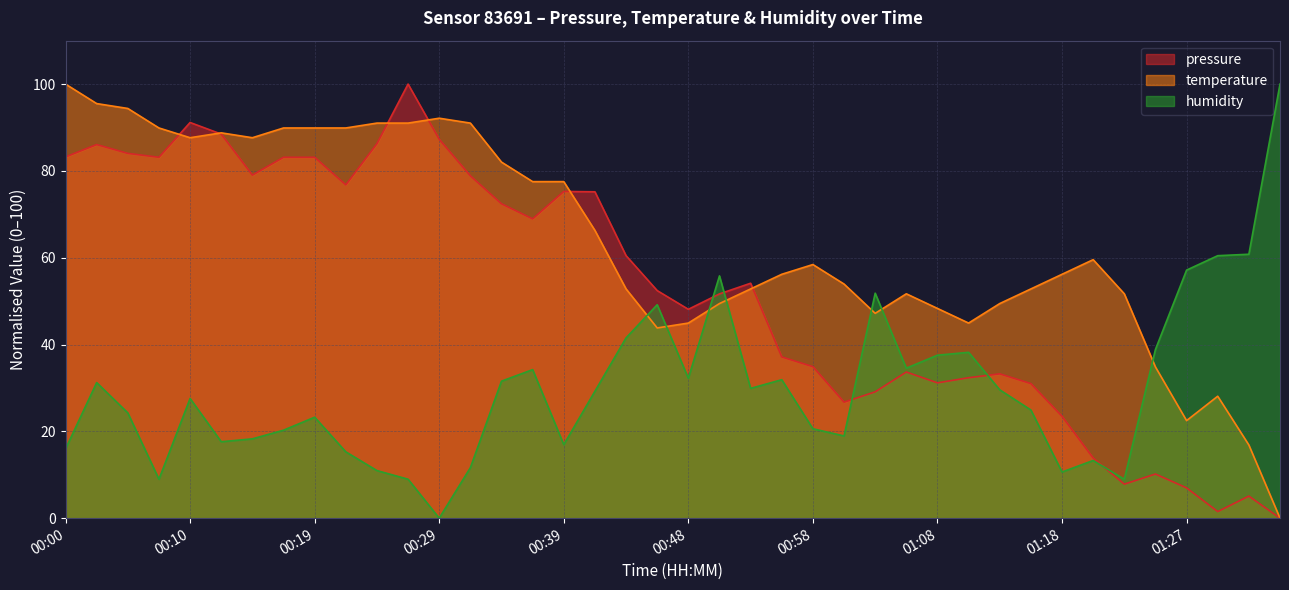

True or false: pressure has a value of 1.5 at 01:30.

True